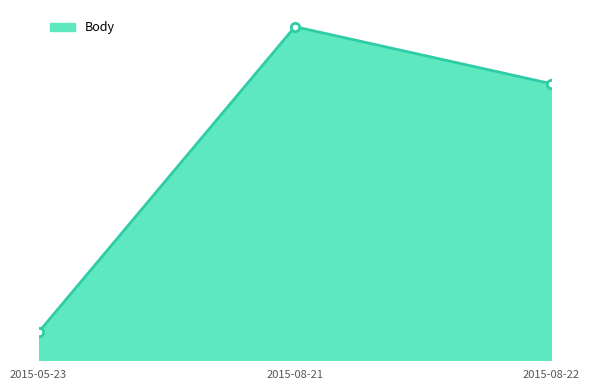

Count the number of data series in this chart.

1